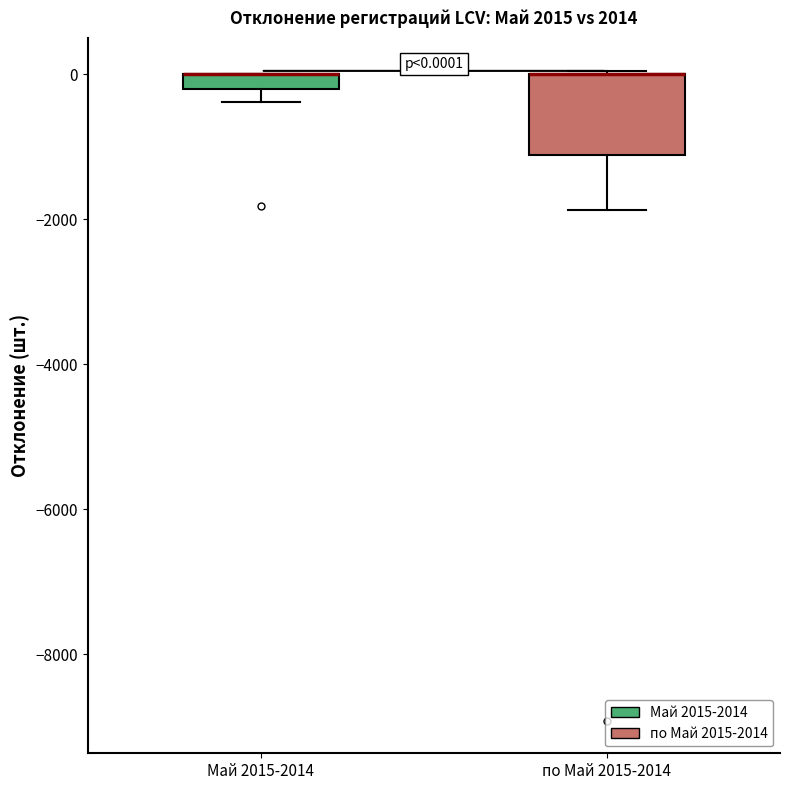

Comparing the boxes themselves (not the whiskers), which one is the tallest?

по Май 2015-2014